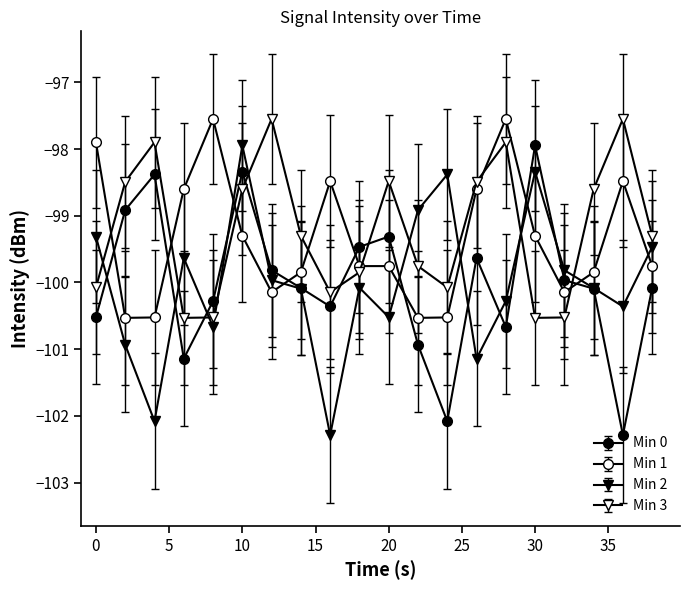

Which series has the largest total across all categories?

Min 1